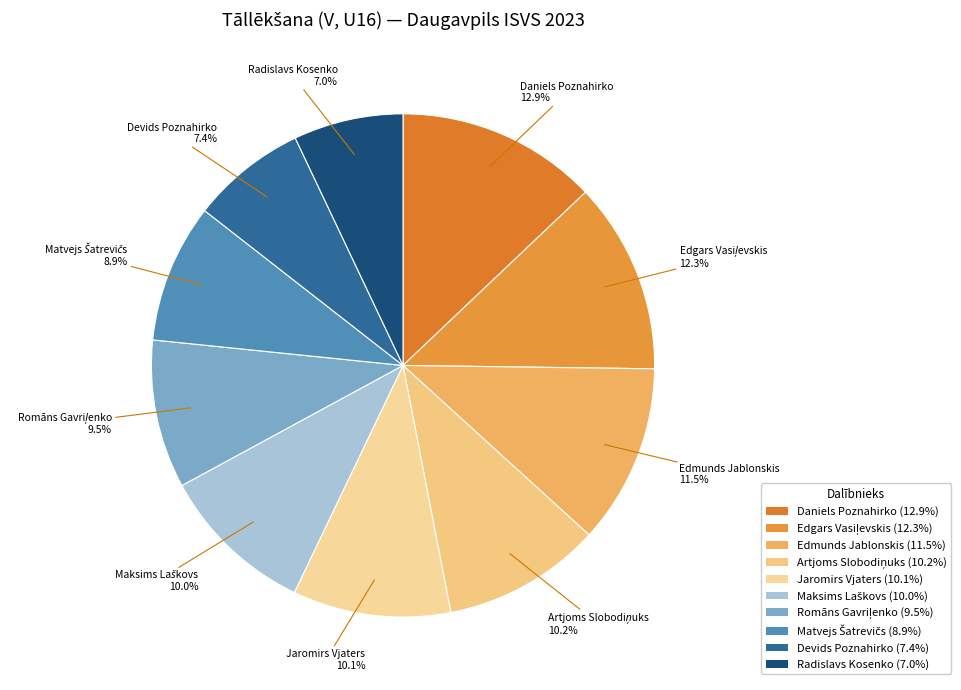

How many segments does this pie chart have?

10